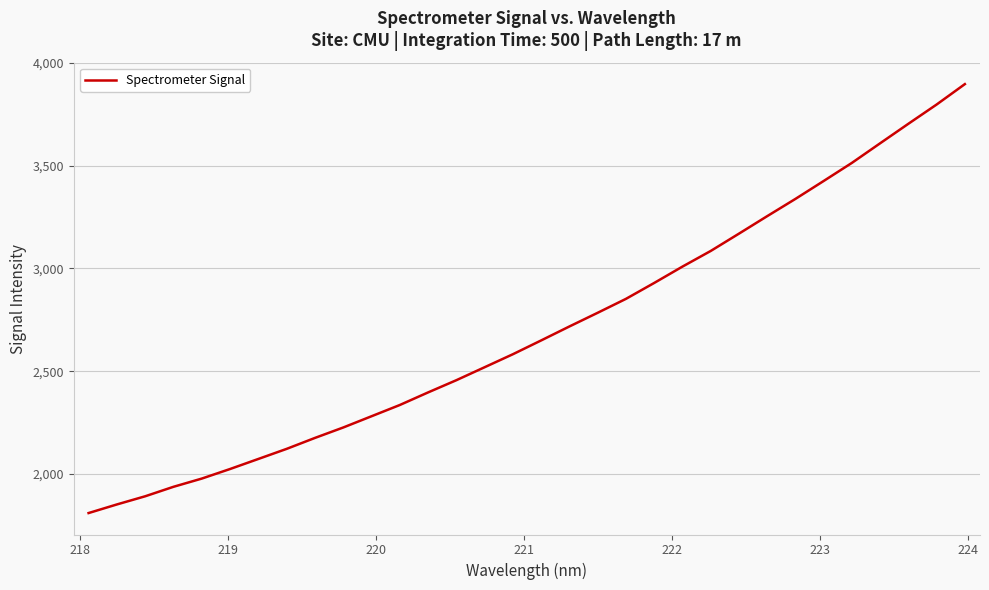

What is the maximum value shown in the chart?

3895.9